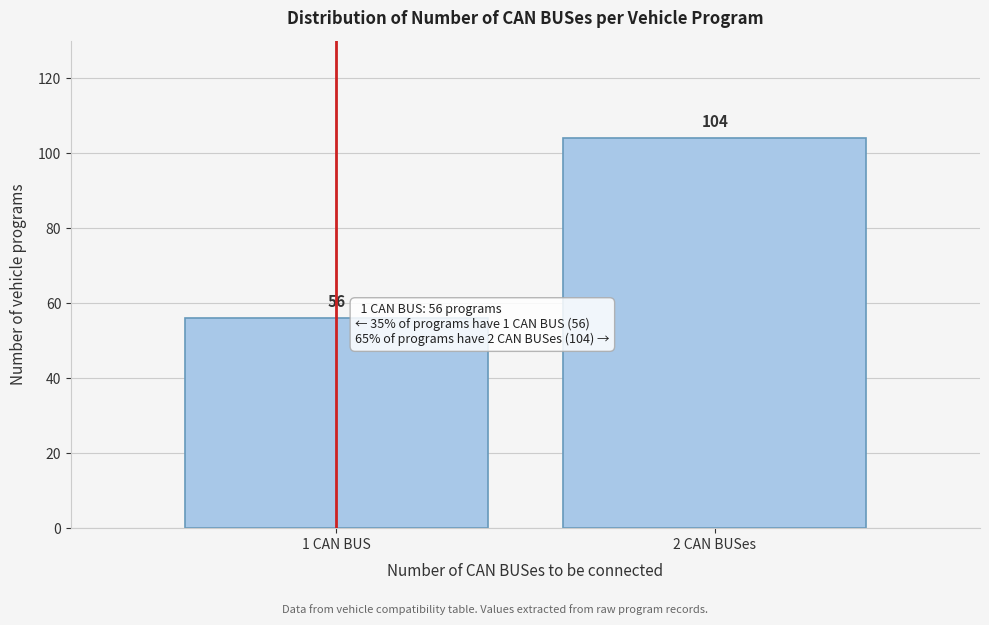

Reading right to left, list all the values displayed in this chart.

104	56